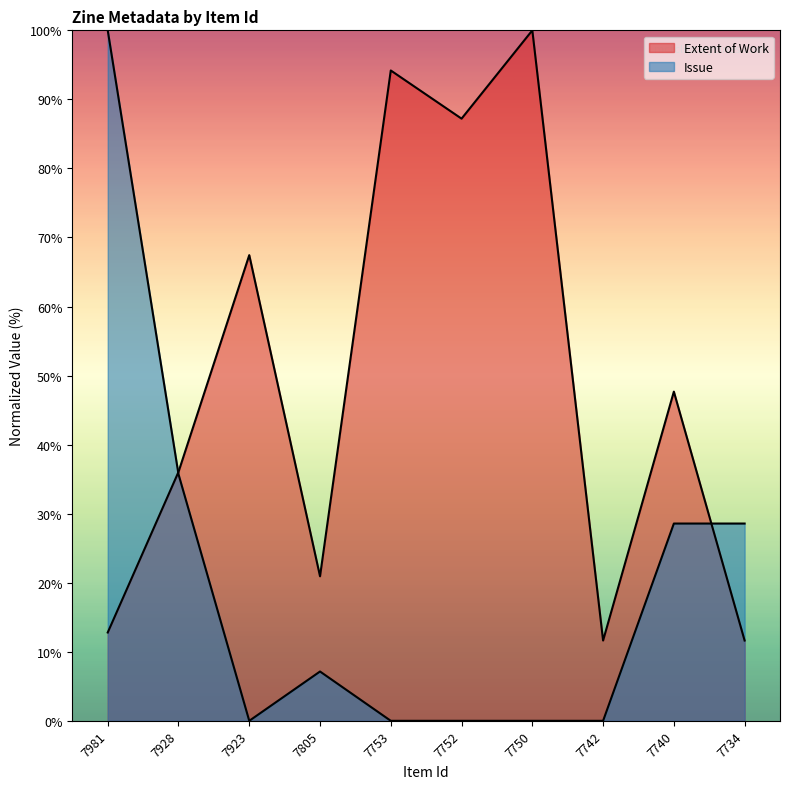

How many interior local valleys does the Extent of Work series have?

3